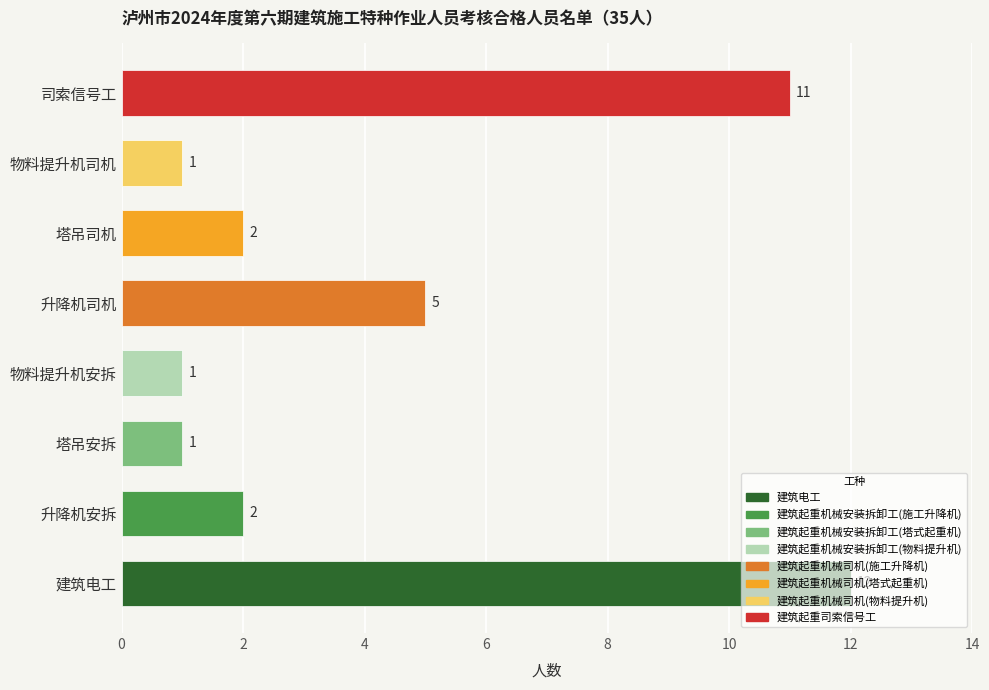

What is the approximate value at 升降机司机?

5